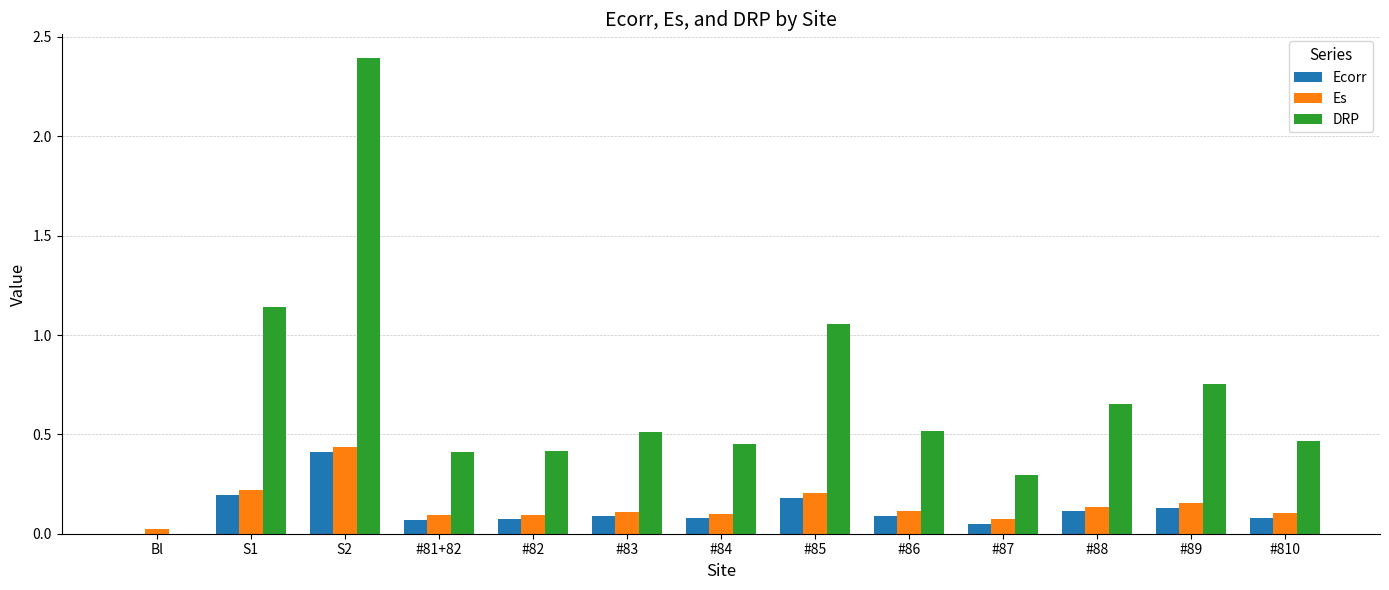

What is the sum of all DRP values?

9.1